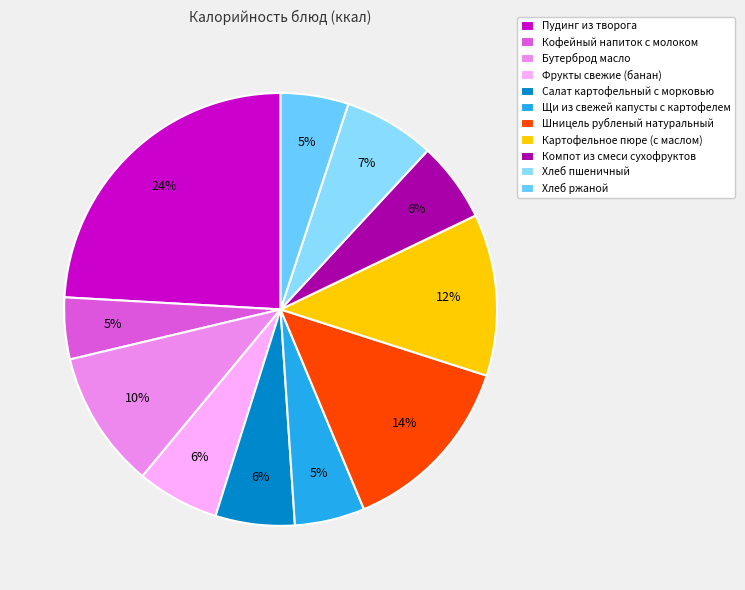

How many slices are in this pie chart?

11